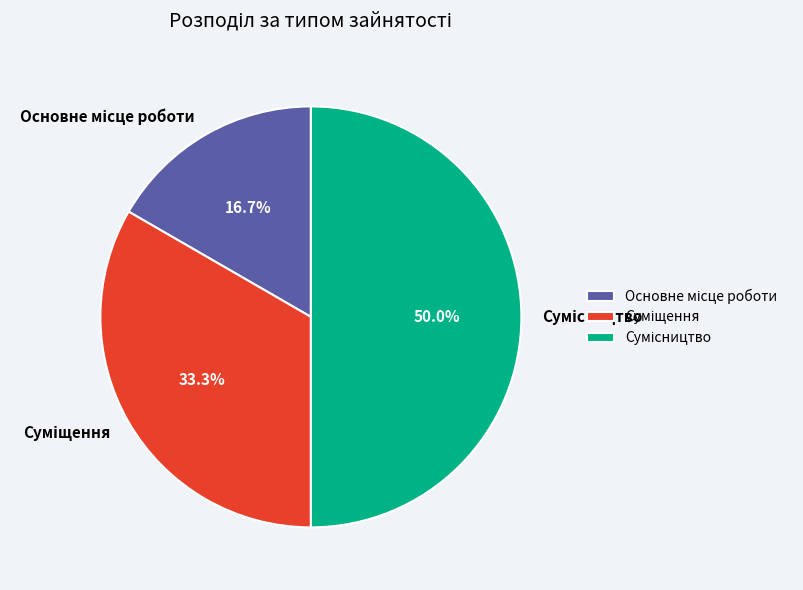

Count the number of slices in the pie.

3